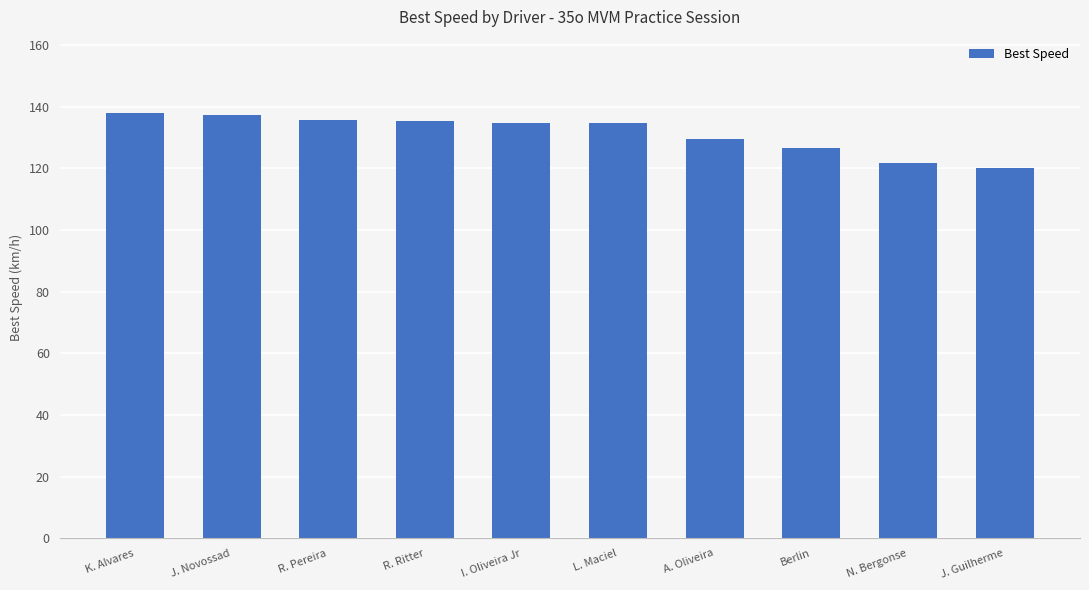

What is the difference between the second highest and minimum values?

17.1